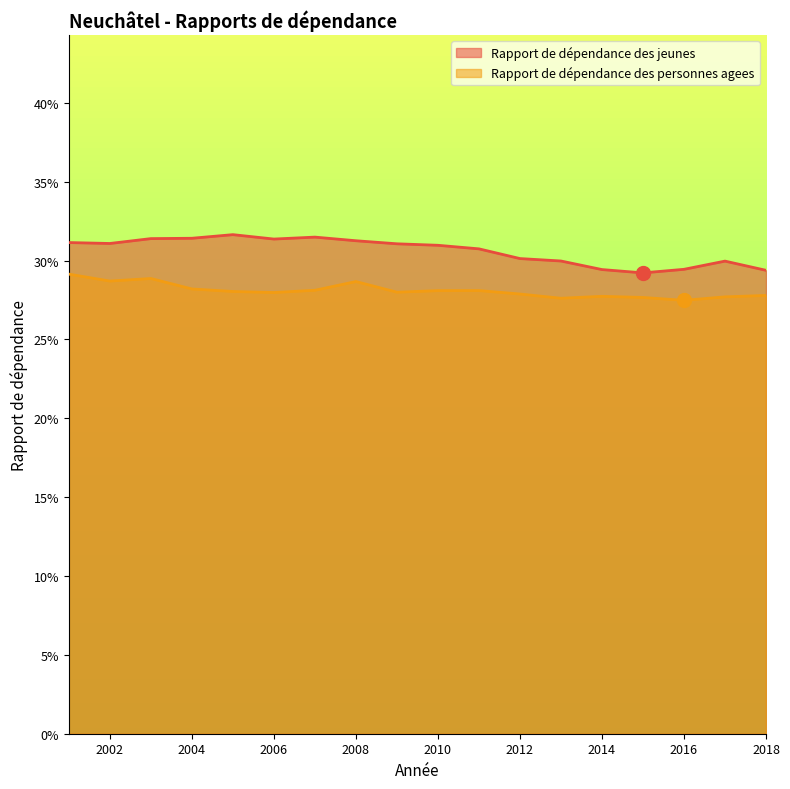

Is it true that Rapport de dépendance des jeunes equals 0.3 at 2013?

True